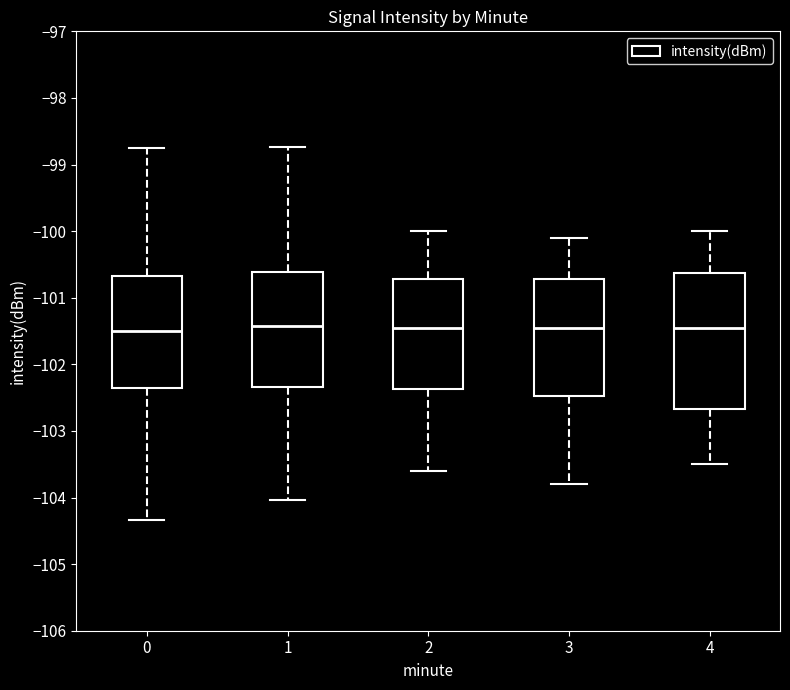

Comparing the boxes themselves (not the whiskers), which one is the tallest?

4